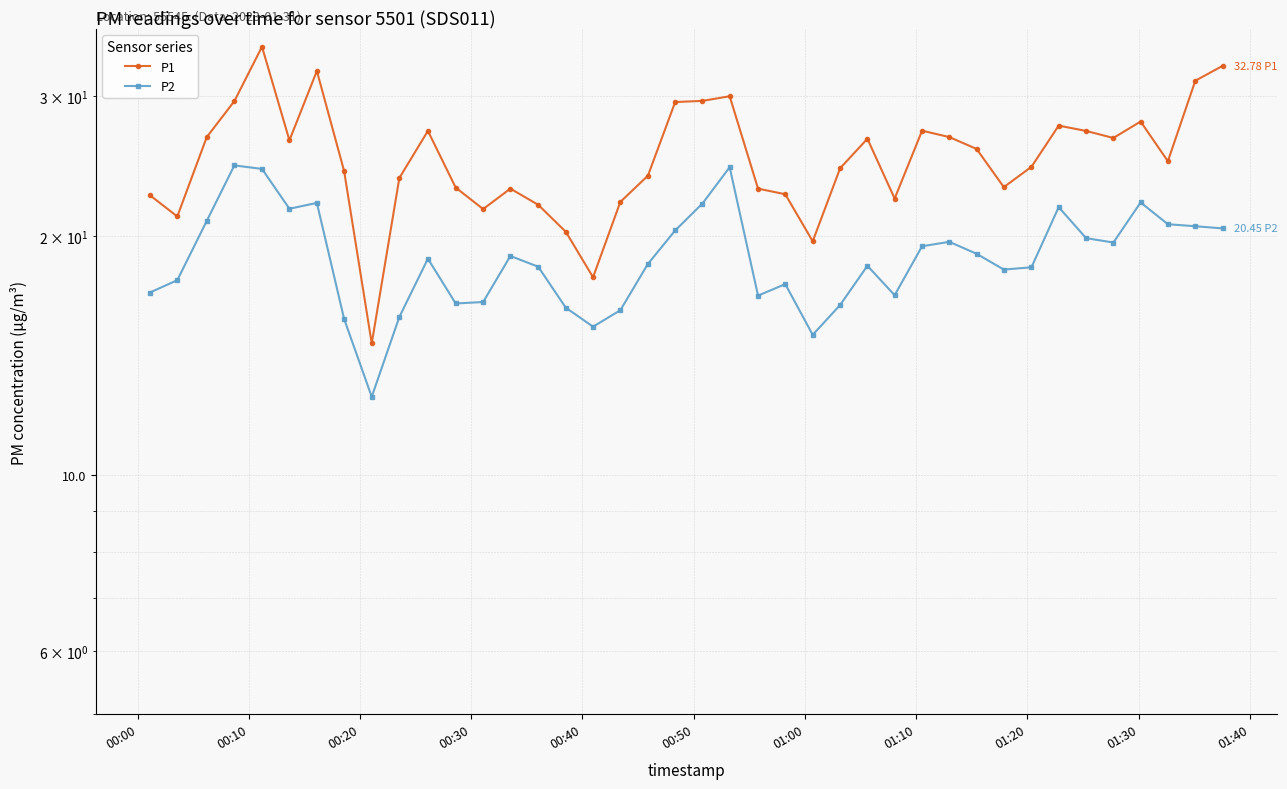

What is the average value of the P1 series?

25.2